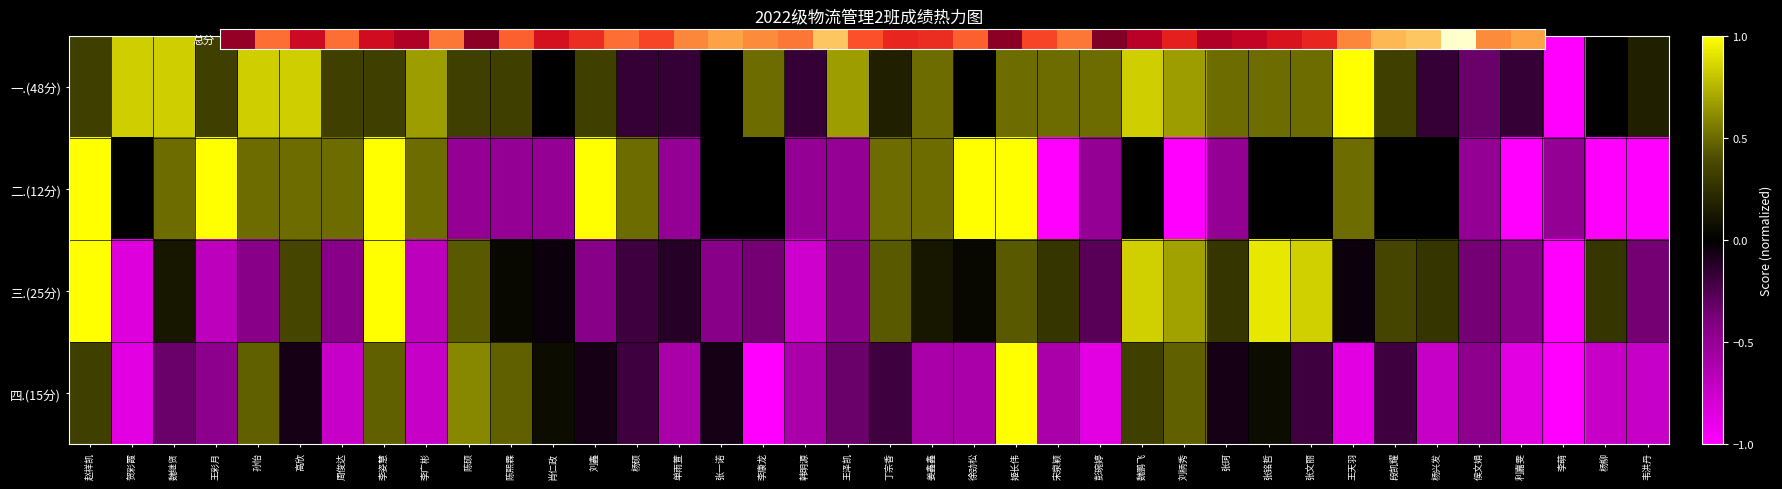

Count the number of data series in this chart.

4